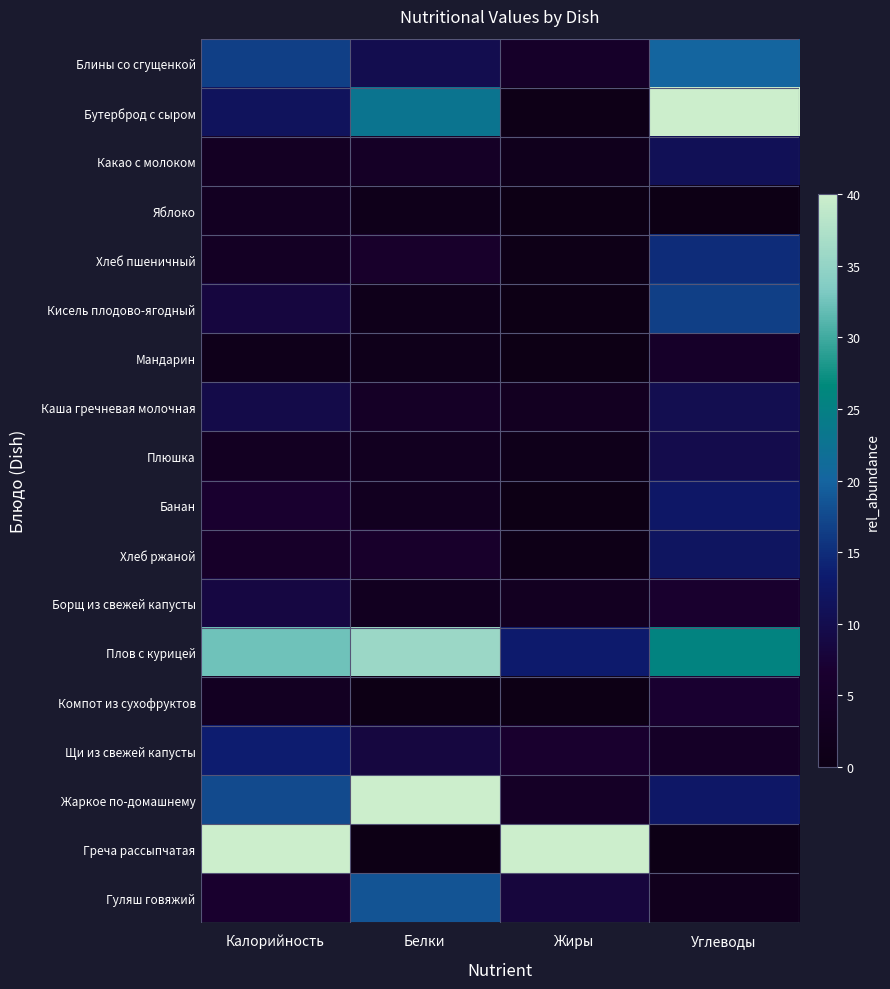

At how many categories does at least one series exceed 38?

4